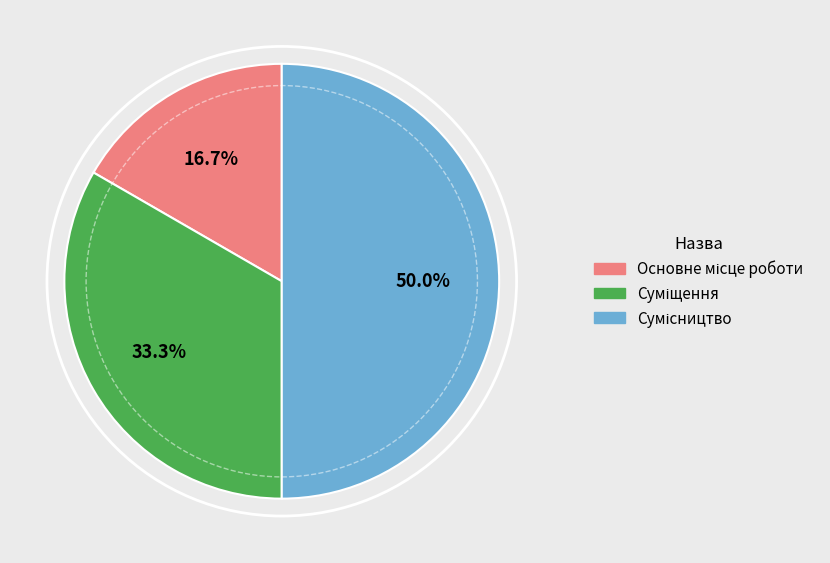

Combined, what portion of the pie is Сумісництво and Суміщення?

83.3%